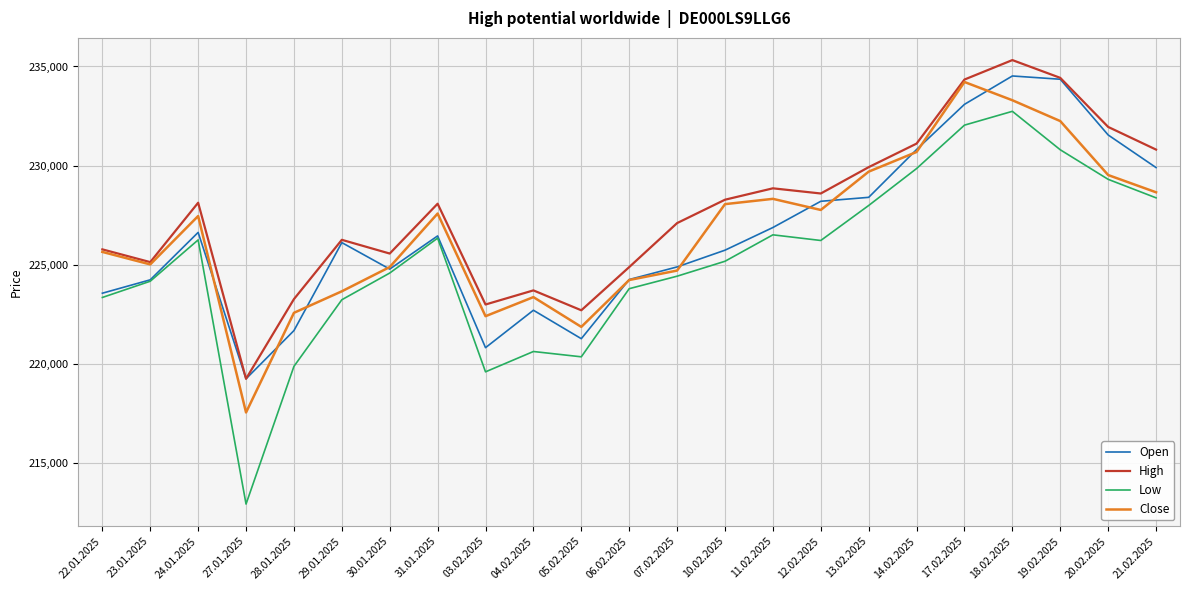

What position from the left is 07.02.2025?

13